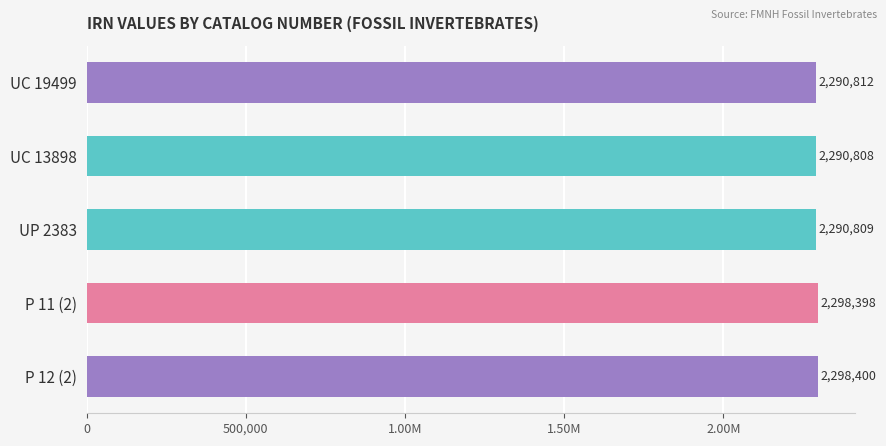

What is the greatest value displayed?

2298400